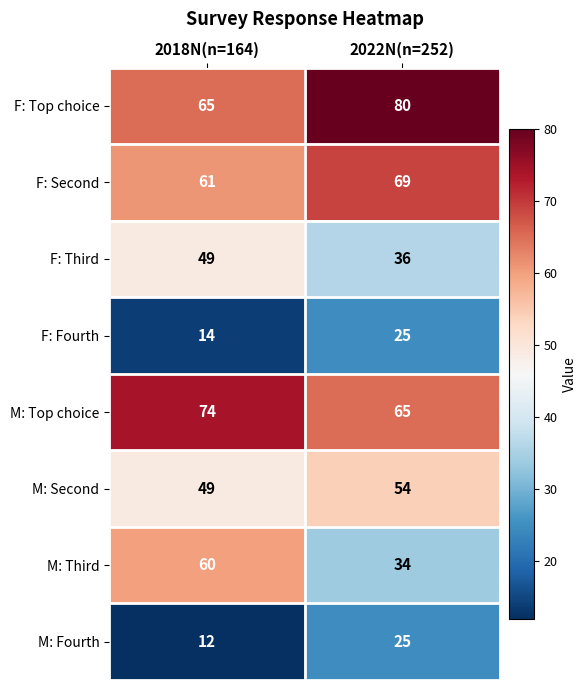

What is the difference between the maximum and minimum values in the F: Fourth series?

11